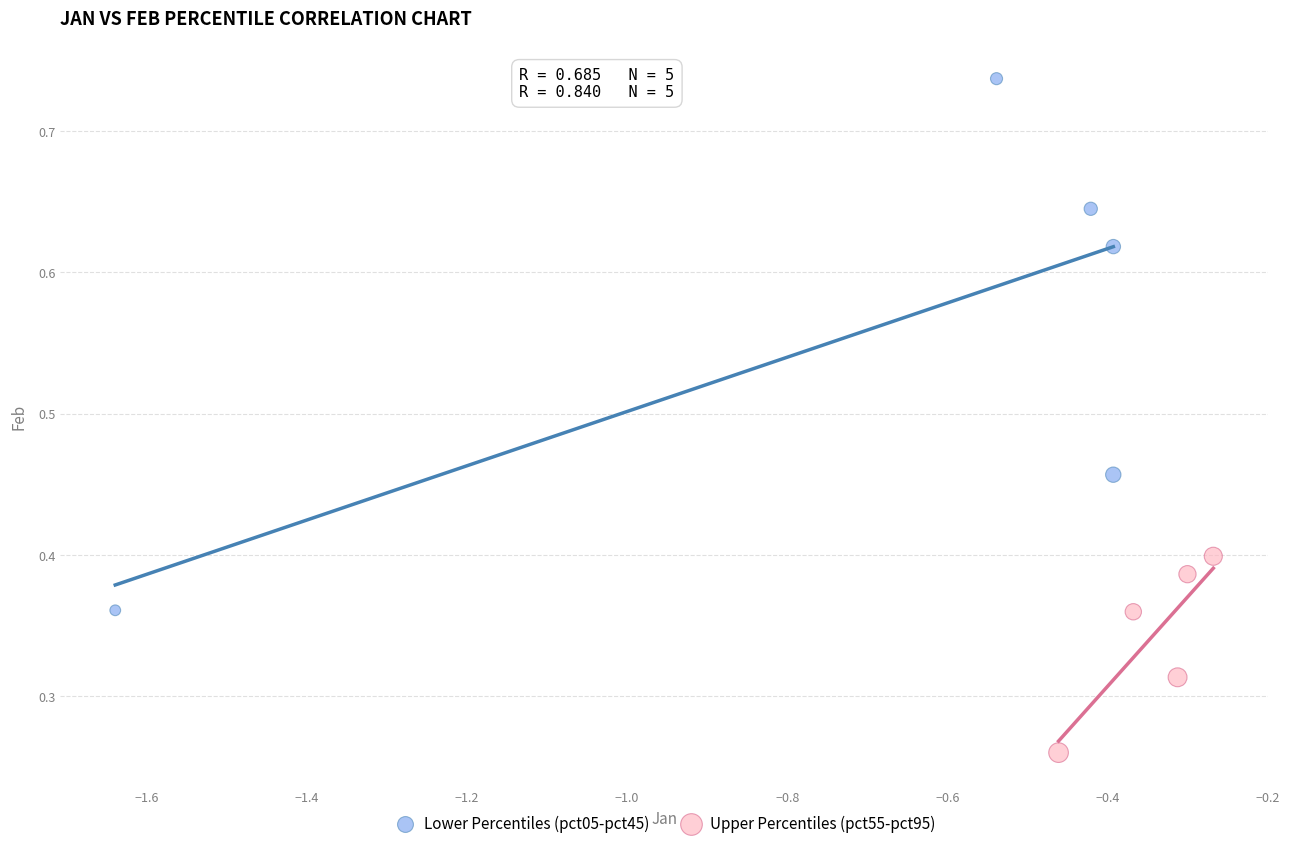

Which series contains the lowest Y value?

Upper Percentiles (pct55-pct95)